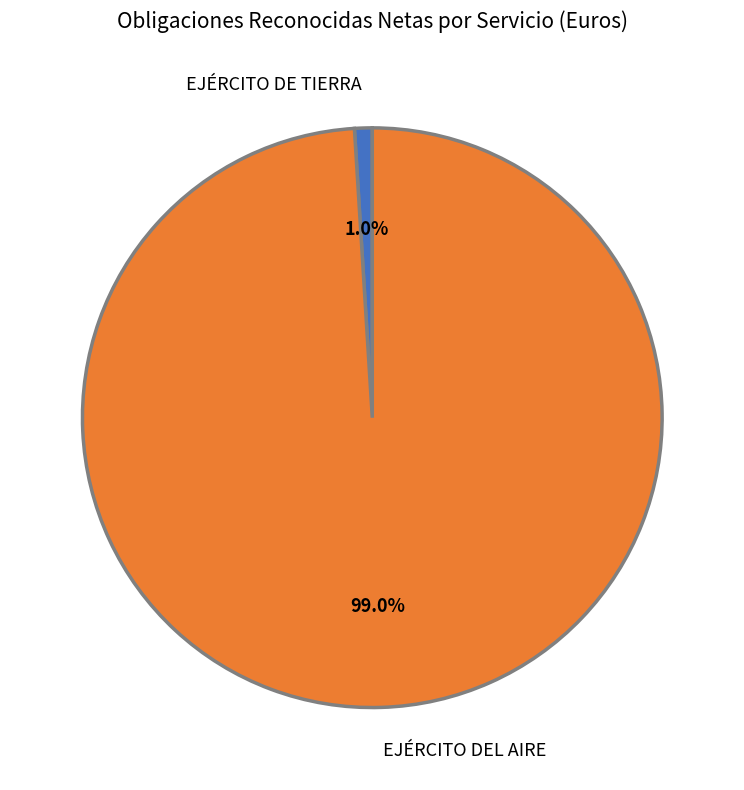

True or false: EJÉRCITO DEL AIRE accounts for 85% of the total.

False